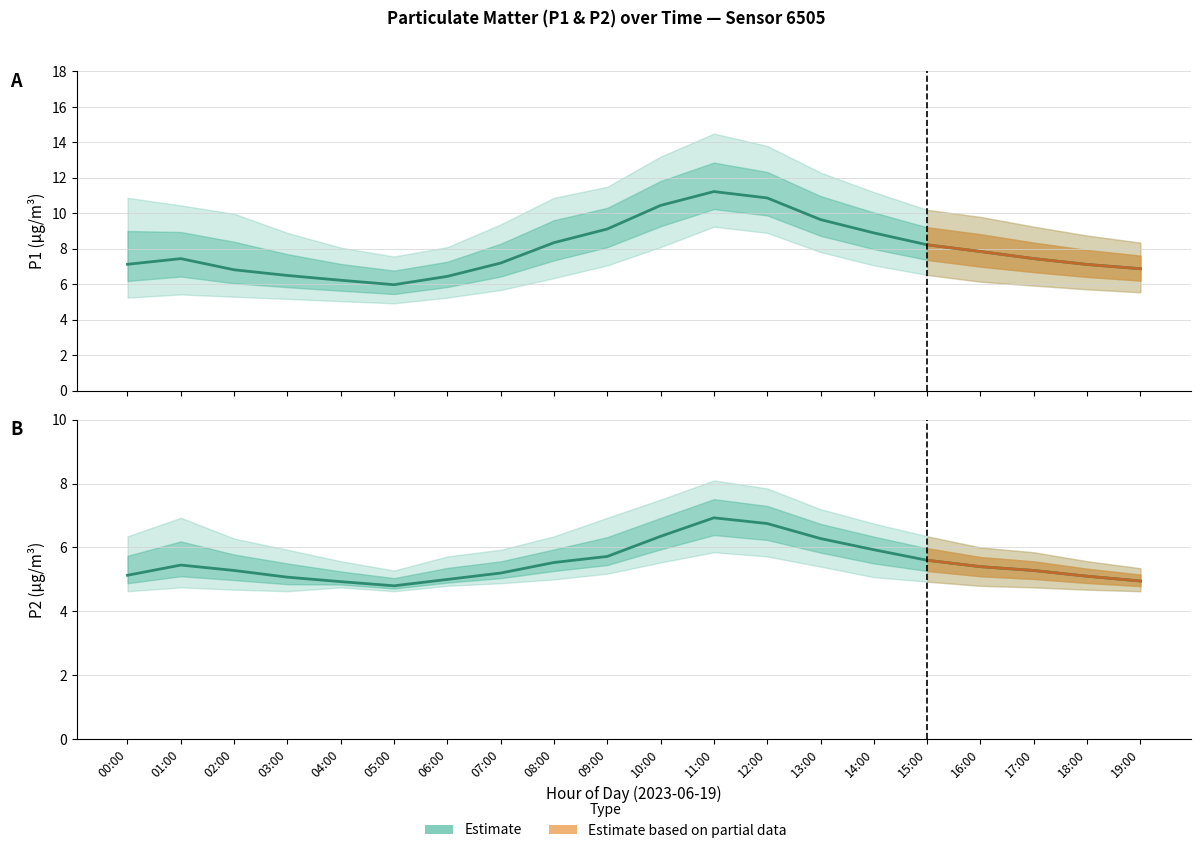

How many data points in P2 are less than 5?

3